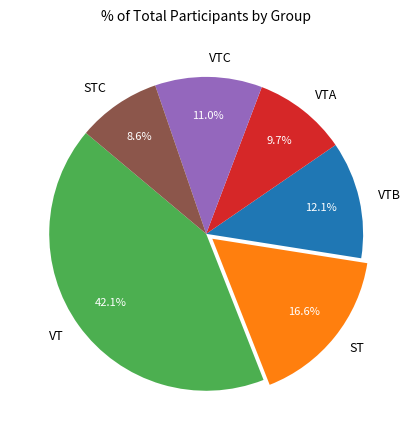

How many segments does this pie chart have?

6